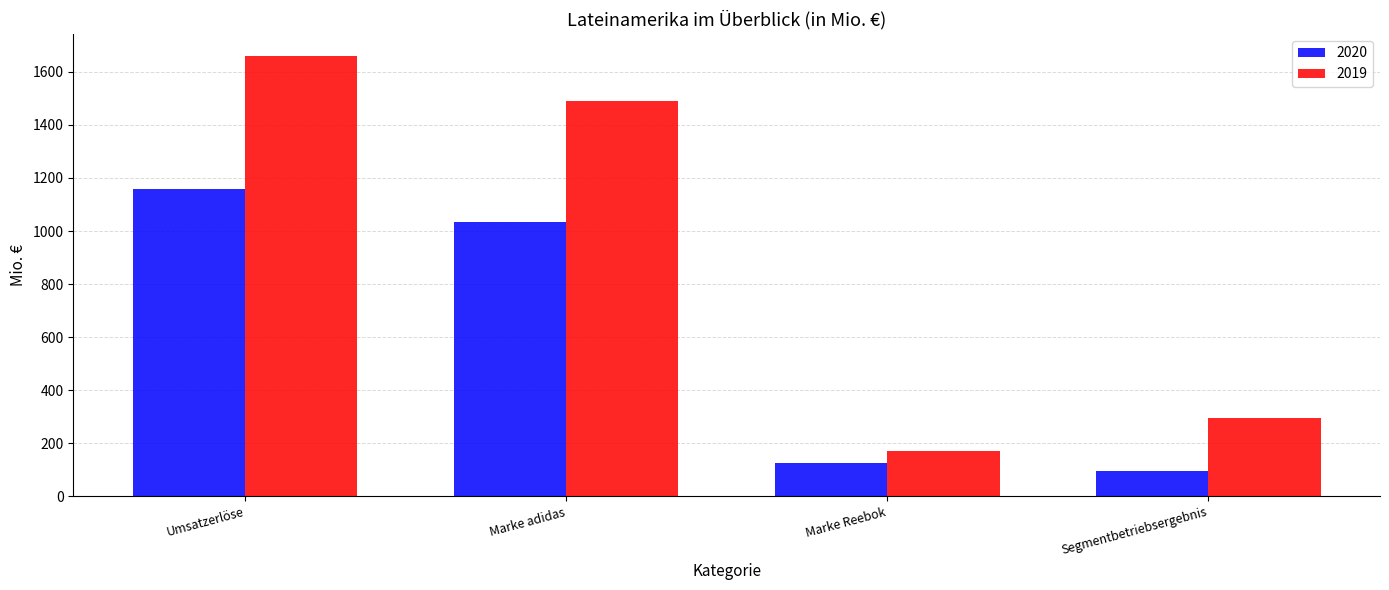

Which series has the widest spread of values?

2019